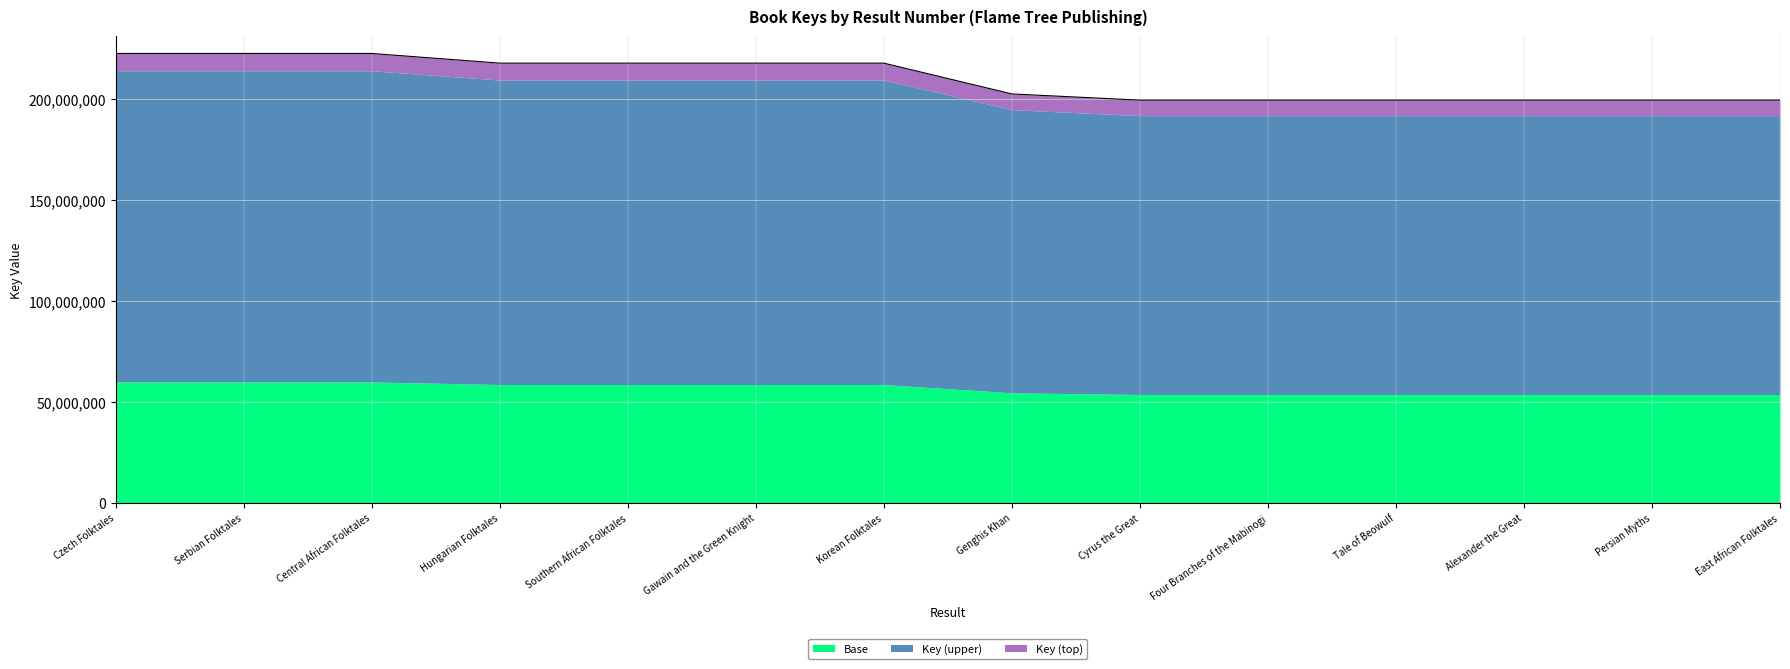

What is the difference between the values at Tale of Beowulf and Czech Folktales?

23133101.7